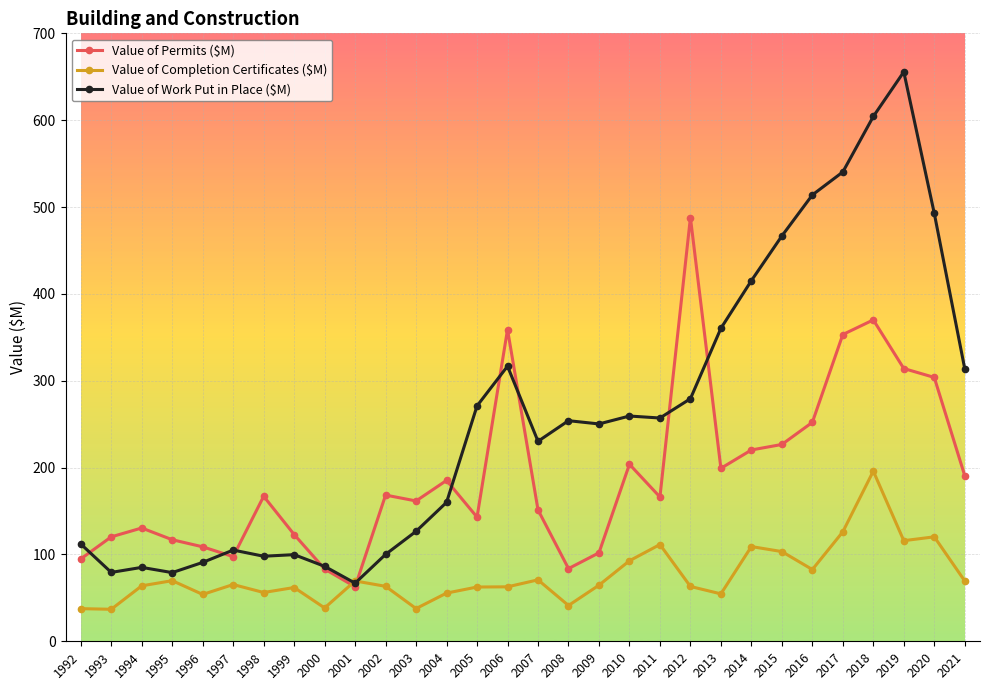

Which category has the highest value across all series?

2019